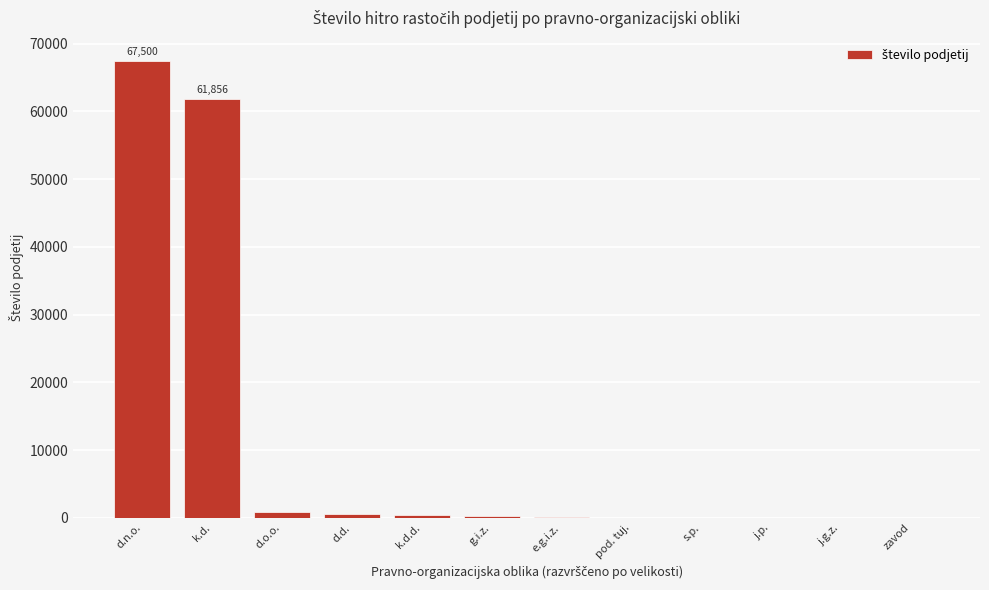

Approximately how many times larger is the value at d.n.o. compared to k.d.?

1.1